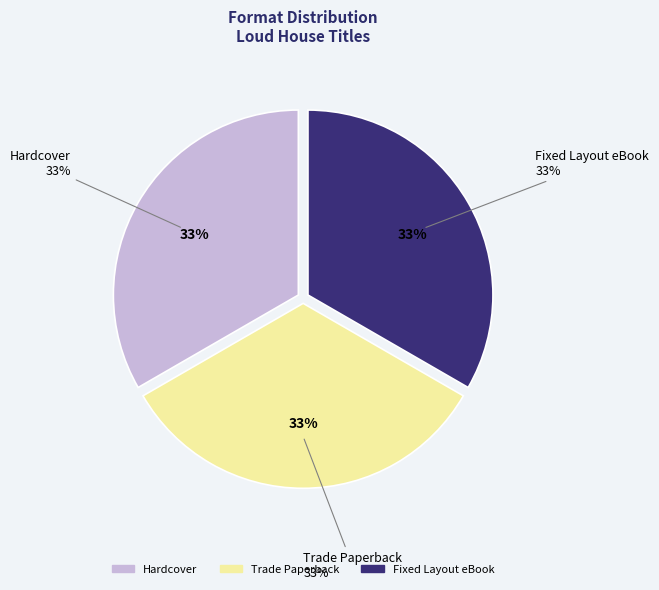

What is the largest slice in the pie chart?

Hardcover